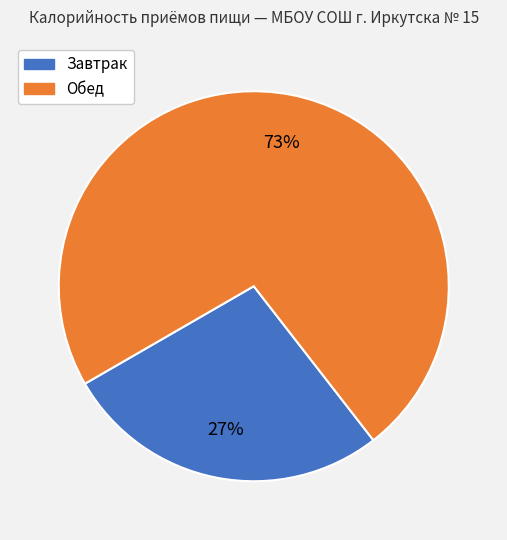

Approximately how many times larger is the value at Обед compared to Завтрак?

2.7